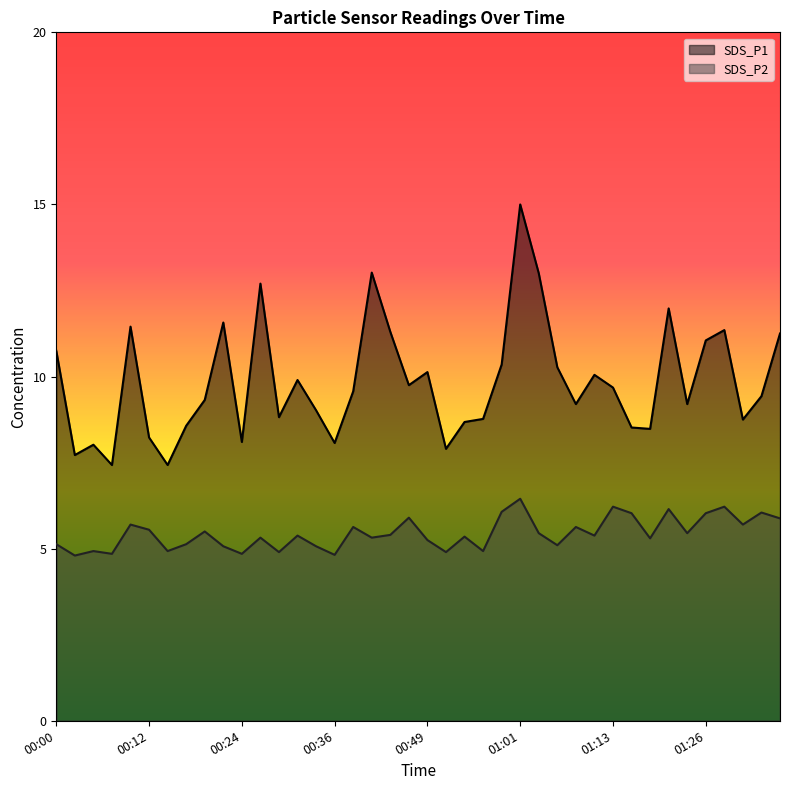

What is the minimum value for SDS_P1?

7.4